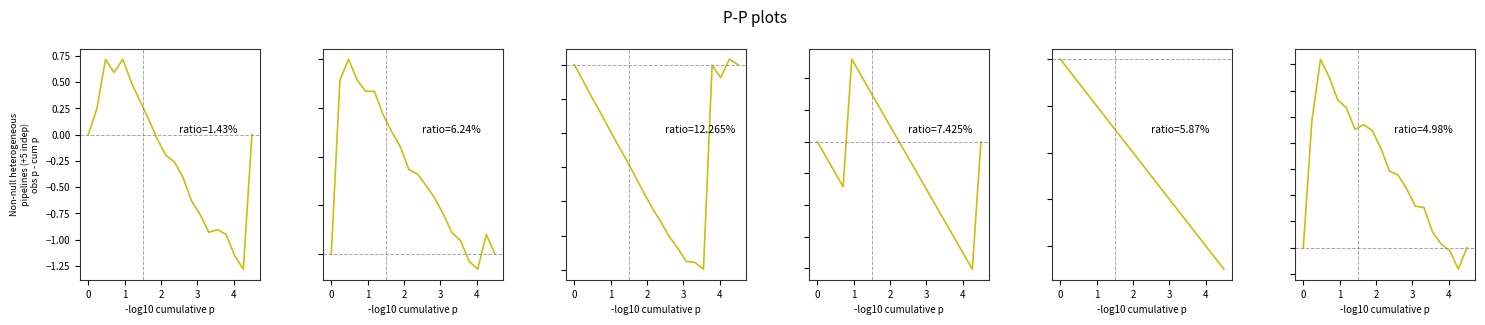

Where is the first local minimum for Max_cycle?

15